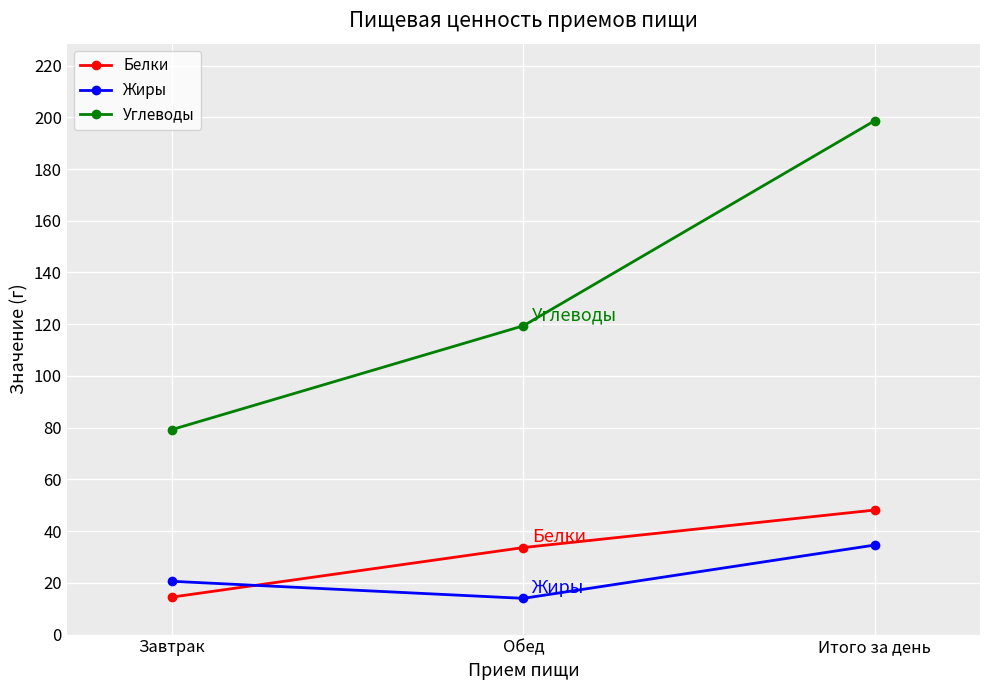

What is the maximum value for Углеводы?

198.7